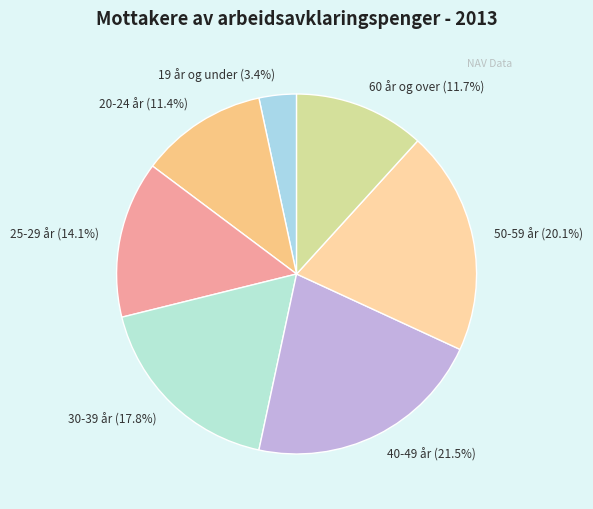

Which category has the smallest portion of the pie?

19 år og under